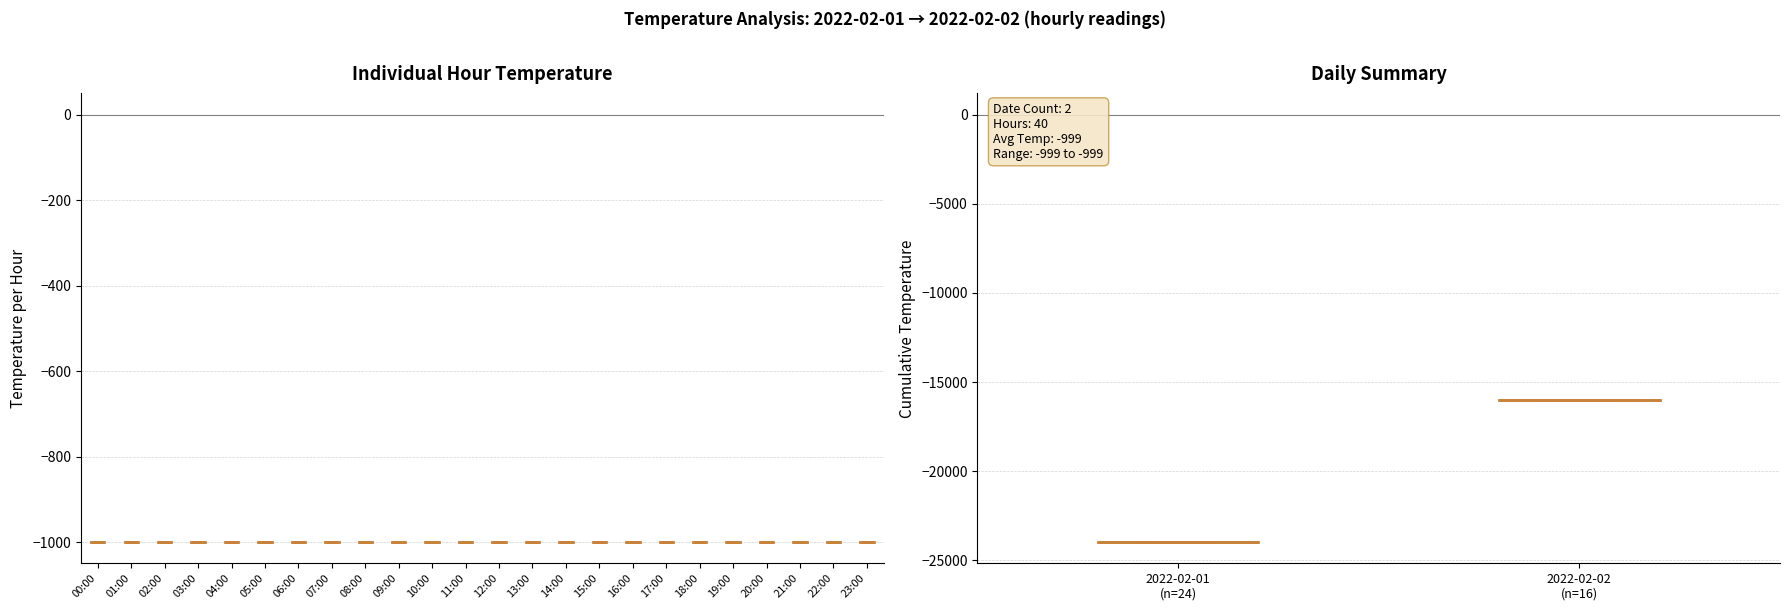

At which category does the chart reach its minimum across all series?

00:00